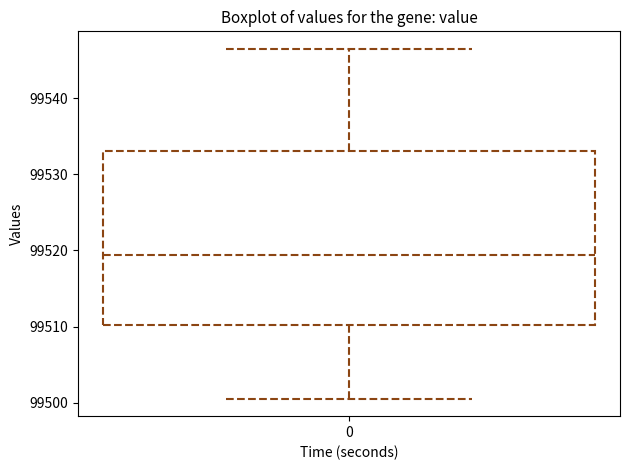

Transcribe this box plot: give where the median line is, the range the box spans, and where the two whiskers end, as read against the y-axis. The values are not printed on the chart, so give them approximately, as read against the axis.

median 99519, box 99510 to 99533, whiskers 99501 to 99547